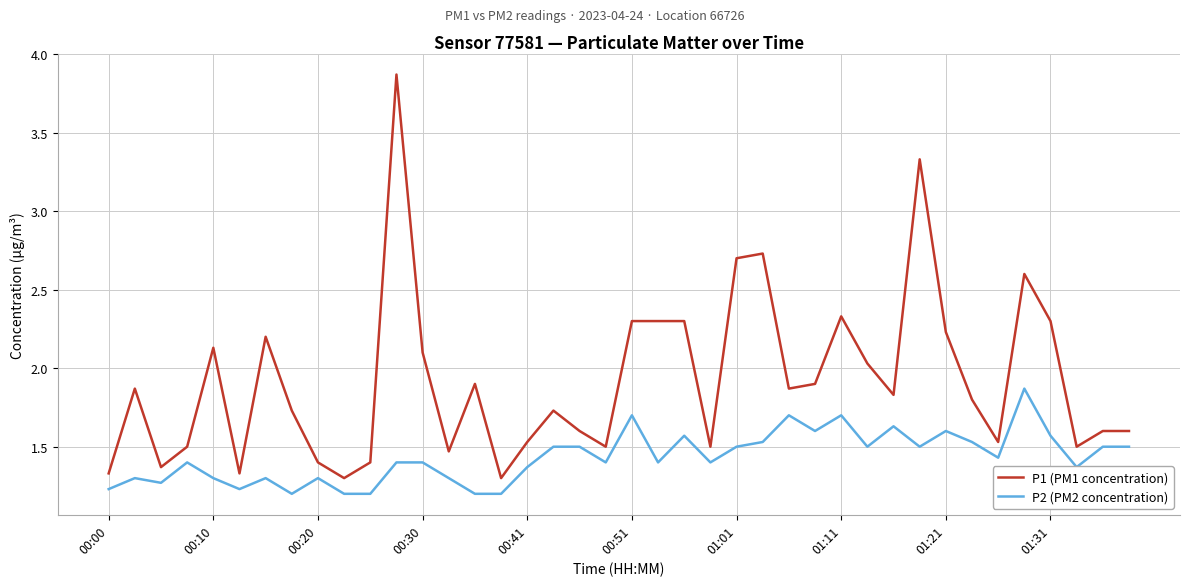

List the series in order of their overall mean, lowest first.

P2 (PM2 concentration), P1 (PM1 concentration)